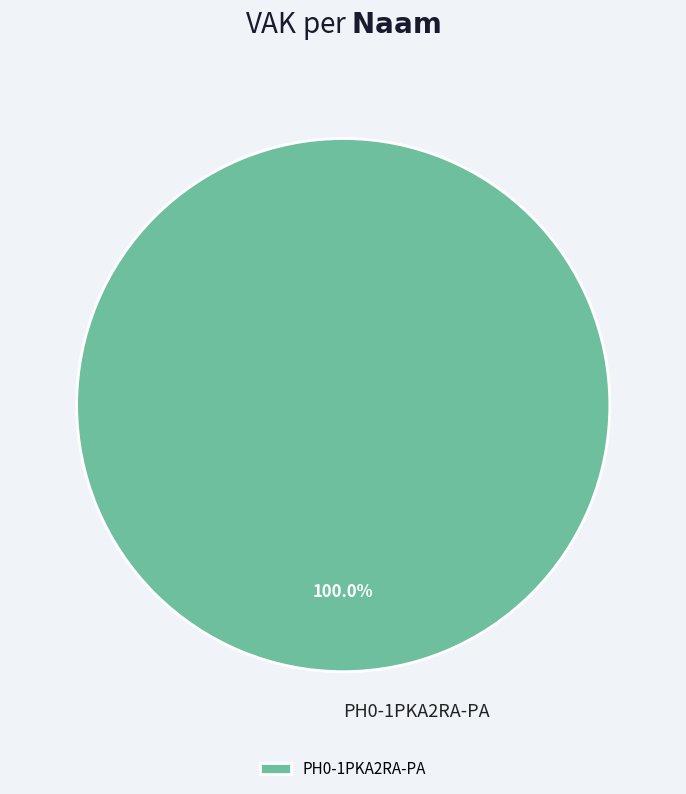

Rank the categories by value from highest to lowest.

PH0-1PKA2RA-PA